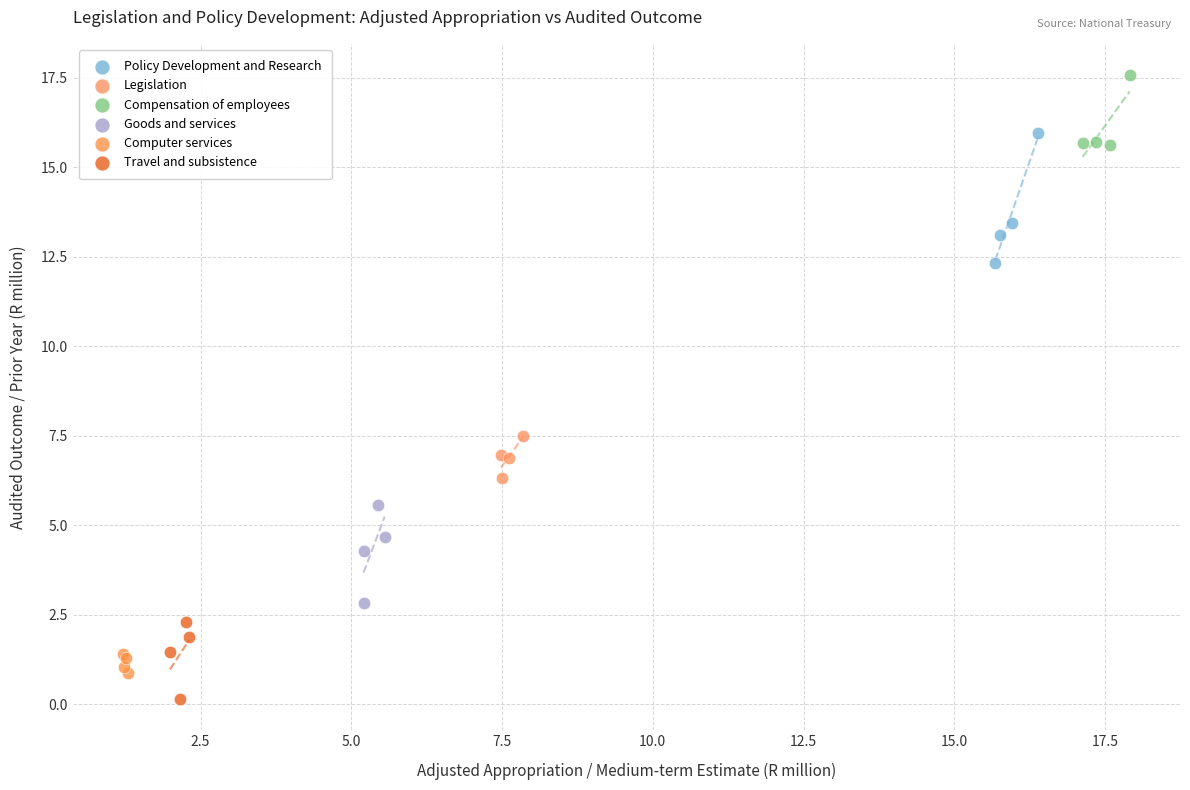

What are all the series names shown in the legend?

Policy Development and Research, Legislation, Compensation of employees, Goods and services, Computer services, Travel and subsistence